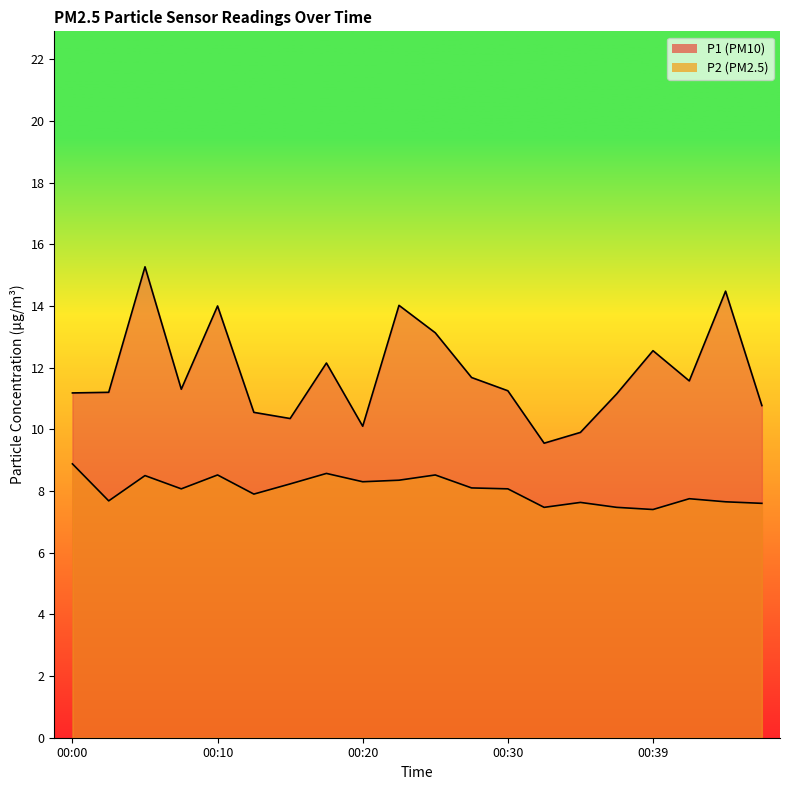

The P1 series shows 14.5 at 00:44. True or false?

True